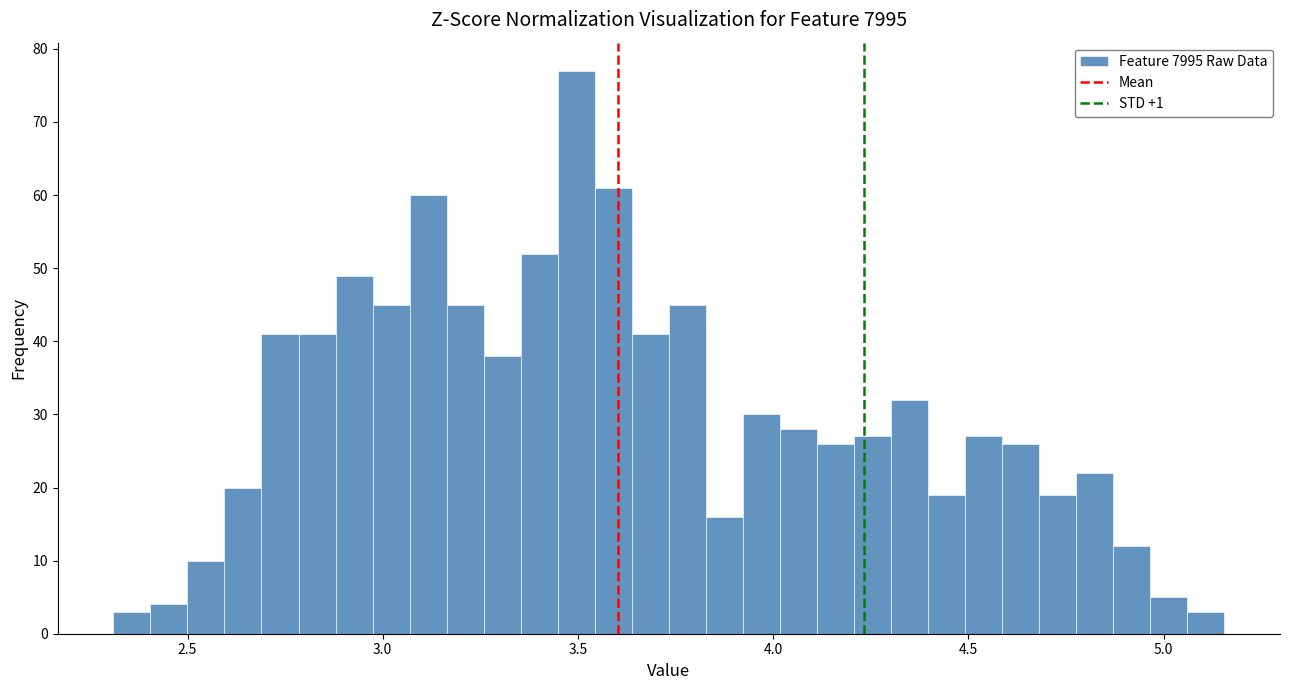

Read against the x-axis, roughly where is the centre of the tallest bar?

3.50